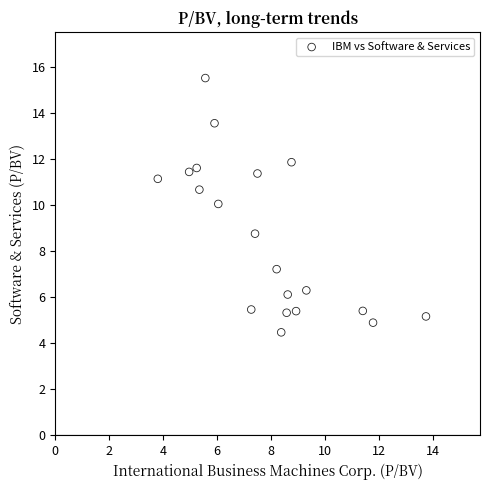

What Y value in the scatter plot is closest to 9?

8.8